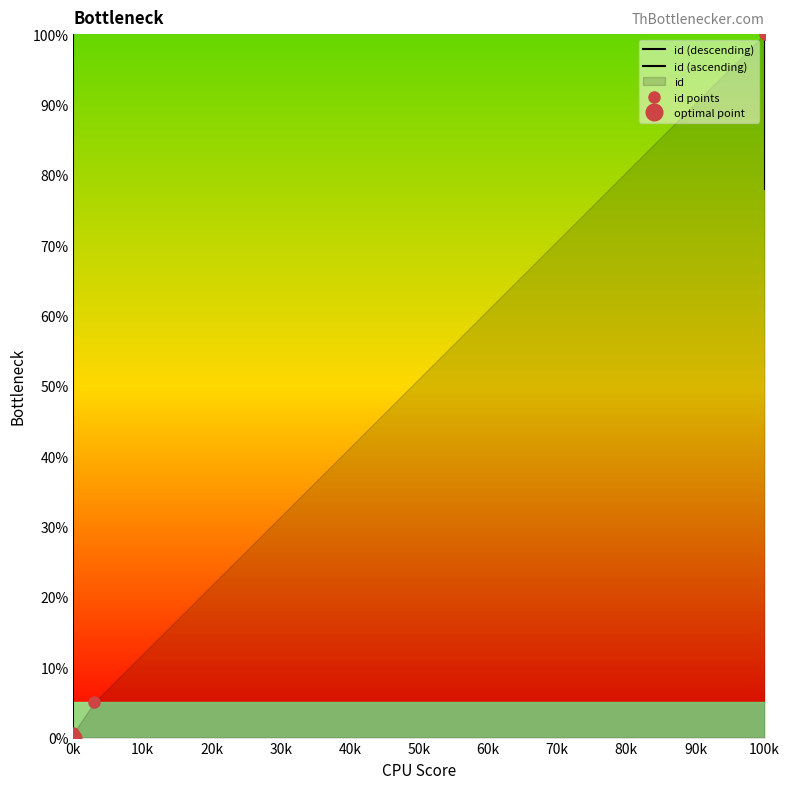

Reading left to right, list all the values displayed in this chart.

0.0	0.6	5.0	100.0